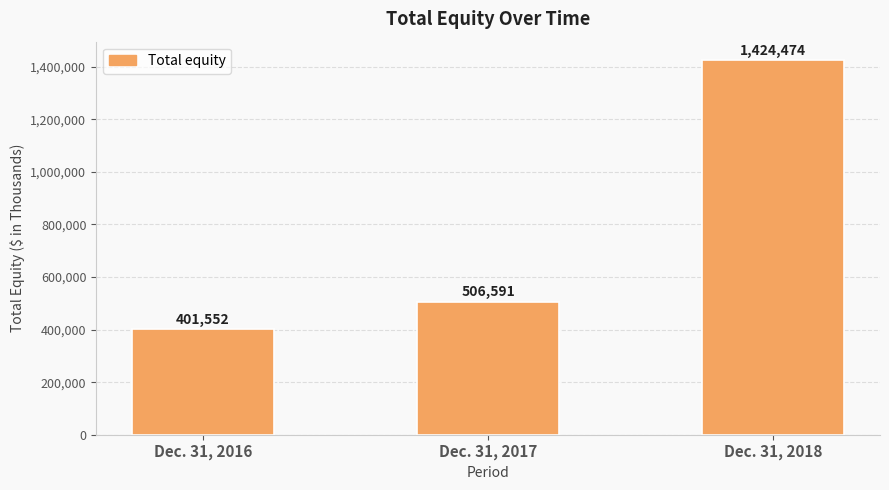

What is the smallest value displayed?

401552